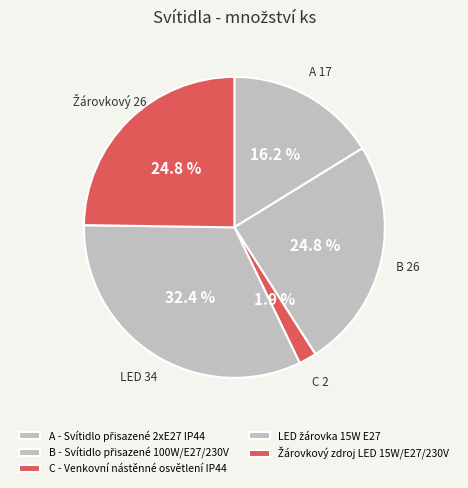

Does C - Venkovní nástěnné osvětlení IP44 represent more than half of the total?

No